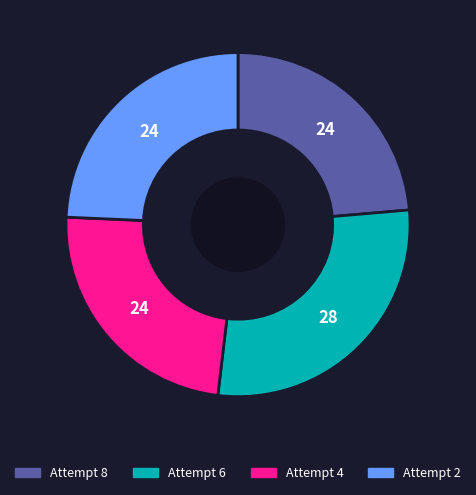

Approximately how many times larger is the value at Attempt 8 compared to Attempt 2?

1.0